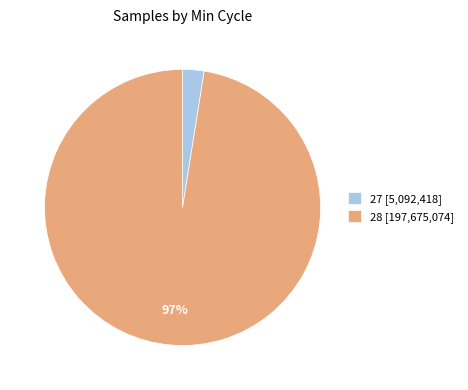

To the nearest percent, what portion does 28 [197,675,074] represent?

97%